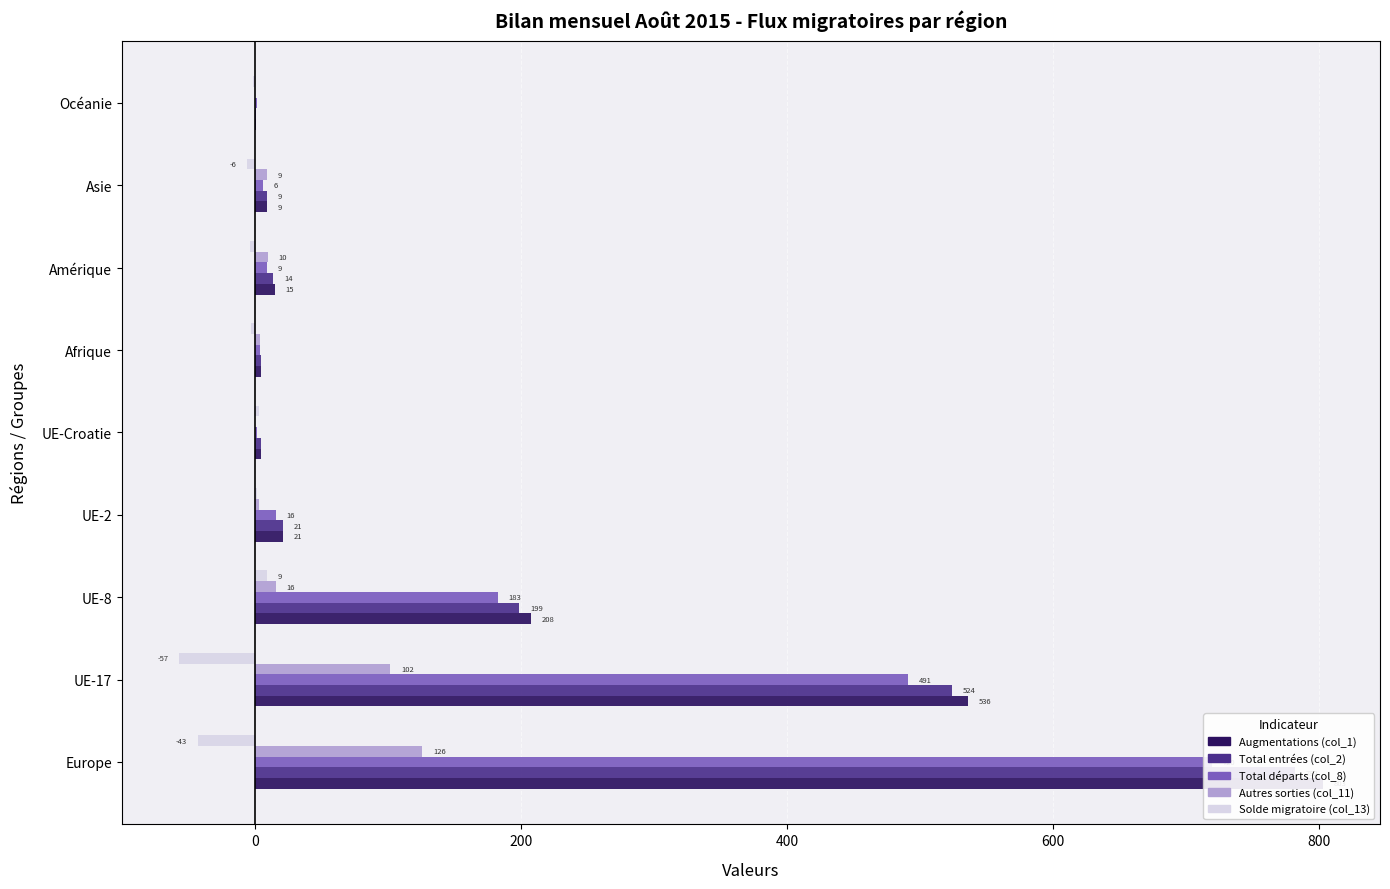

At Europe, list the series in order from smallest to largest.

Solde migratoire (col_13), Autres sorties (col_11), Total départs (col_8), Total entrées (col_2), Augmentations (col_1)